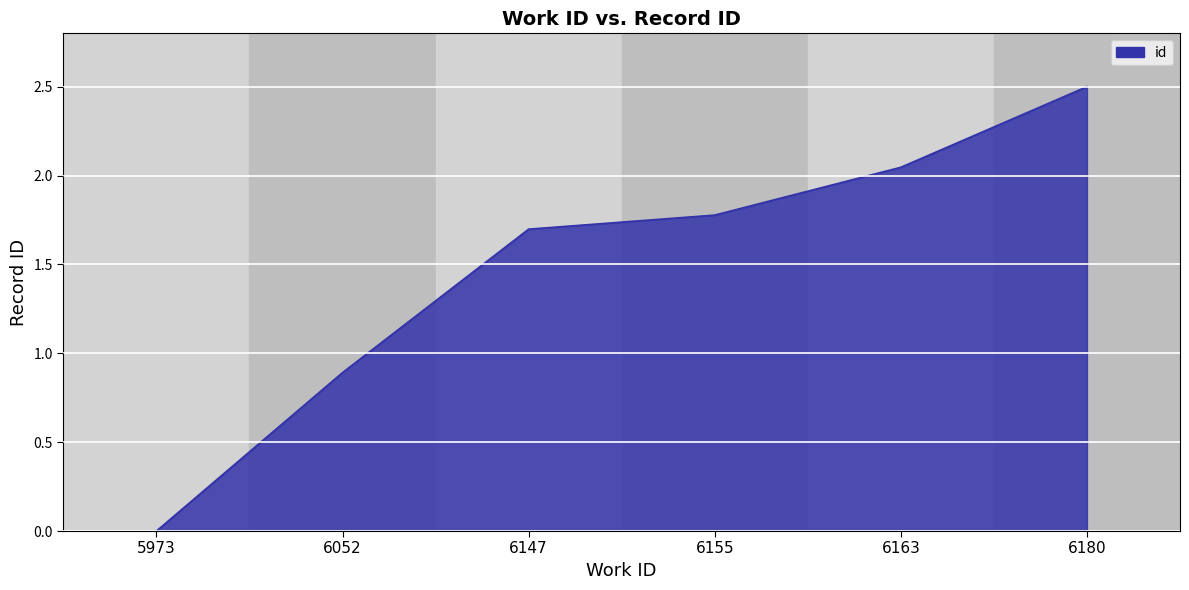

Rank the categories by value from lowest to highest.

5973, 6052, 6147, 6155, 6163, 6180